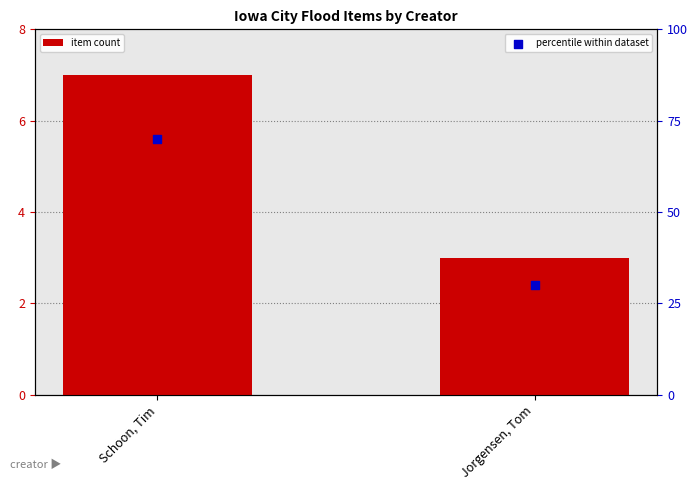

Which series has the largest Y range (max minus min)?

percentile within dataset